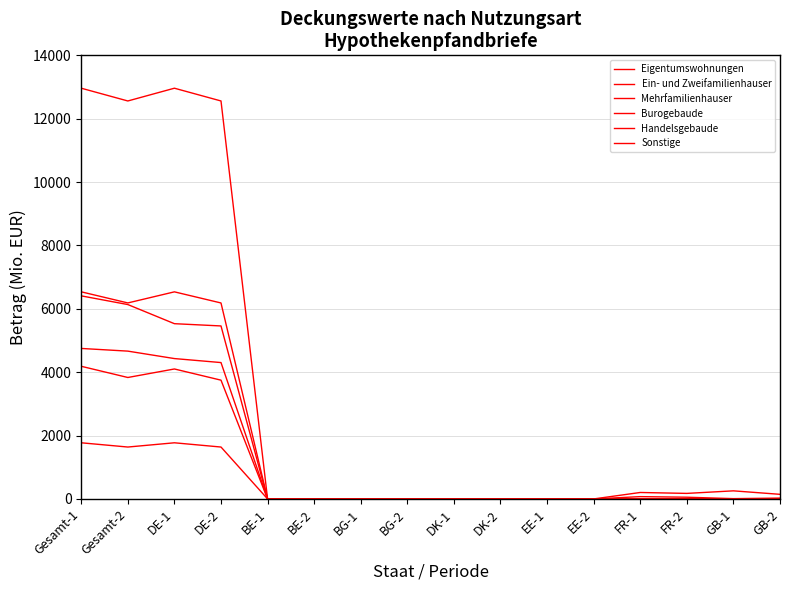

Reading right to left, list all the values displayed in this chart.

Eigentumswohnungen: GB-2=0.0	GB-1=0.0	FR-2=0.0	FR-1=0.0	EE-2=0.0	EE-1=0.0	DK-2=0.0	DK-1=0.0	BG-2=0.0	BG-1=0.0	BE-2=0.0	BE-1=0.0	DE-2=1637.8	DE-1=1771.8	Gesamt-2=1637.8	Gesamt-1=1771.8
Ein- und Zweifamilienhauser: GB-2=0.0	GB-1=0.0	FR-2=0.9	FR-1=0.4	EE-2=0.0	EE-1=0.0	DK-2=0.0	DK-1=0.0	BG-2=0.0	BG-1=0.0	BE-2=0.0	BE-1=0.0	DE-2=6184.6	DE-1=6535.5	Gesamt-2=6185.7	Gesamt-1=6536.2
Mehrfamilienhauser: GB-2=0.0	GB-1=0.0	FR-2=0.0	FR-1=0.0	EE-2=0.0	EE-1=0.0	DK-2=0.0	DK-1=0.0	BG-2=0.0	BG-1=0.0	BE-2=0.0	BE-1=0.0	DE-2=12559.7	DE-1=12962.5	Gesamt-2=12559.7	Gesamt-1=12962.5
Burogebaude: GB-2=145.4	GB-1=255.2	FR-2=174.7	FR-1=203.6	EE-2=0.0	EE-1=0.0	DK-2=0.0	DK-1=0.0	BG-2=0.0	BG-1=0.0	BE-2=0.0	BE-1=0.0	DE-2=5459.4	DE-1=5530.7	Gesamt-2=6134.3	Gesamt-1=6408.7
Handelsgebaude: GB-2=27.0	GB-1=9.6	FR-2=54.3	FR-1=72.7	EE-2=0.0	EE-1=0.0	DK-2=0.0	DK-1=0.0	BG-2=0.0	BG-1=0.0	BE-2=0.0	BE-1=0.0	DE-2=4303.7	DE-1=4429.9	Gesamt-2=4664.7	Gesamt-1=4749.5
Sonstige: GB-2=0.0	GB-1=0.0	FR-2=0.0	FR-1=0.0	EE-2=0.0	EE-1=0.0	DK-2=0.0	DK-1=0.0	BG-2=0.0	BG-1=0.0	BE-2=0.0	BE-1=0.0	DE-2=3748.2	DE-1=4101.5	Gesamt-2=3832.8	Gesamt-1=4186.2